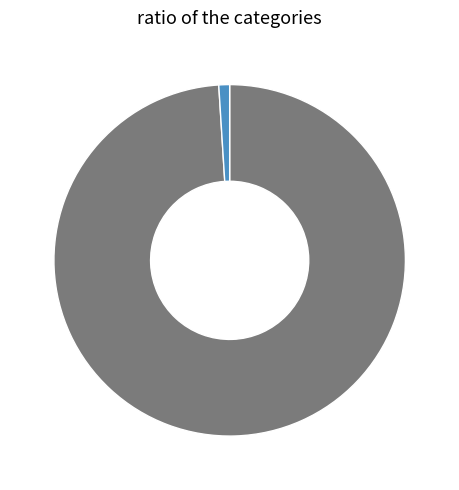

Does any single category account for the majority?

Yes